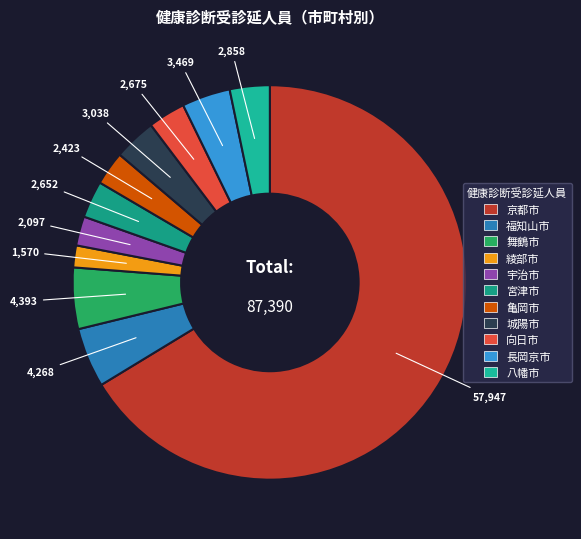

To the nearest percent, what percentage of the pie is 向日市?

3%